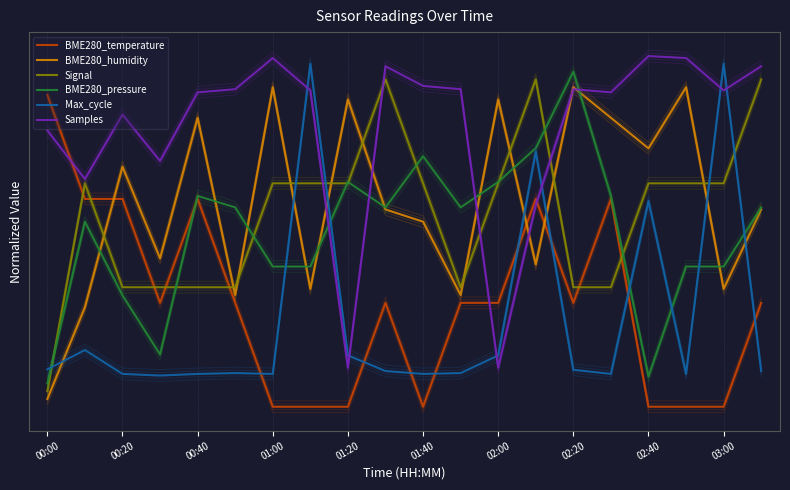

At how many categories does at least one series exceed 35?

20